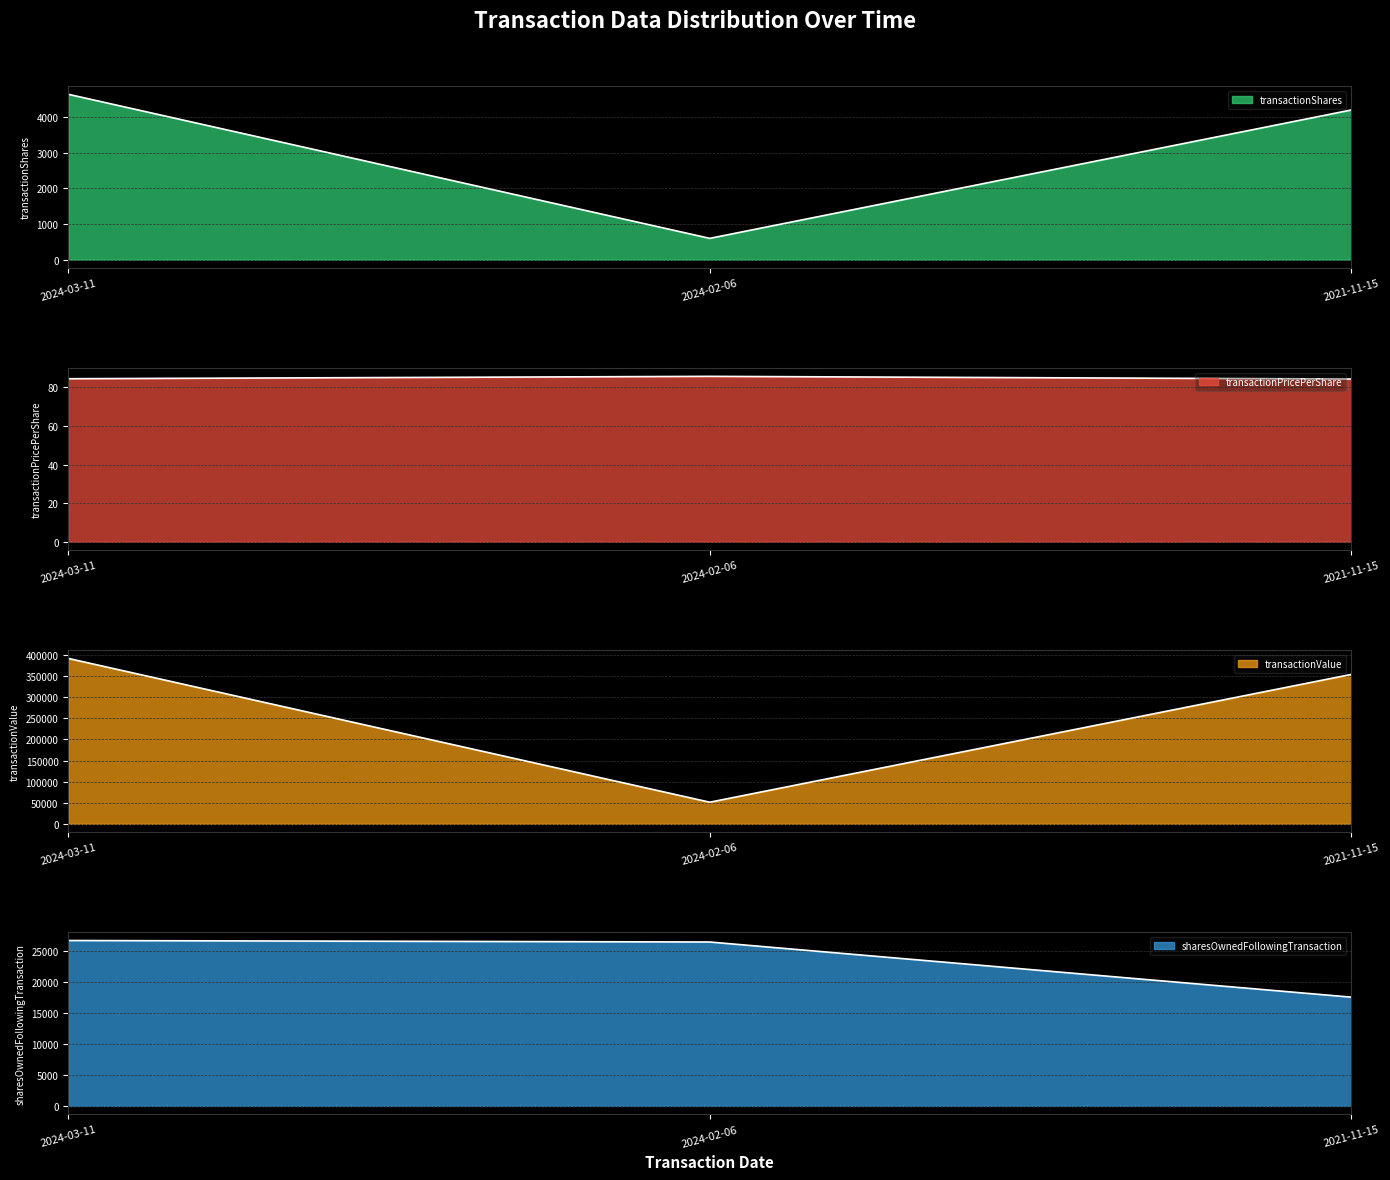

At how many categories does at least one series exceed 226524?

2